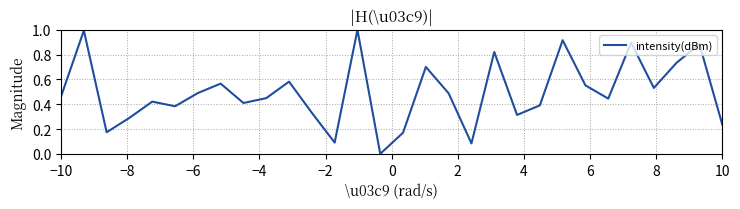

What is the greatest value displayed?

1.0